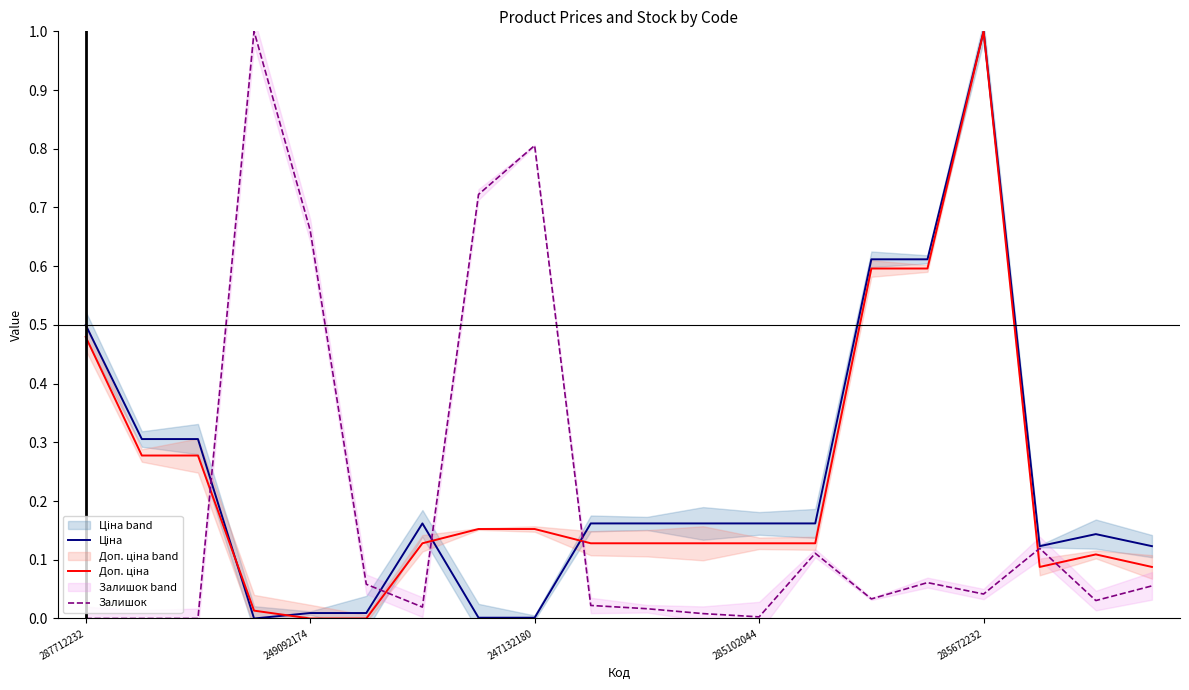

Which series has the largest total across all categories?

Ціна